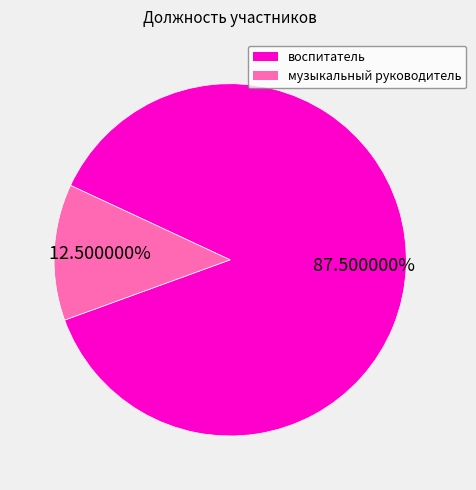

Do музыкальный руководитель and воспитатель together represent more than half of the pie?

Yes